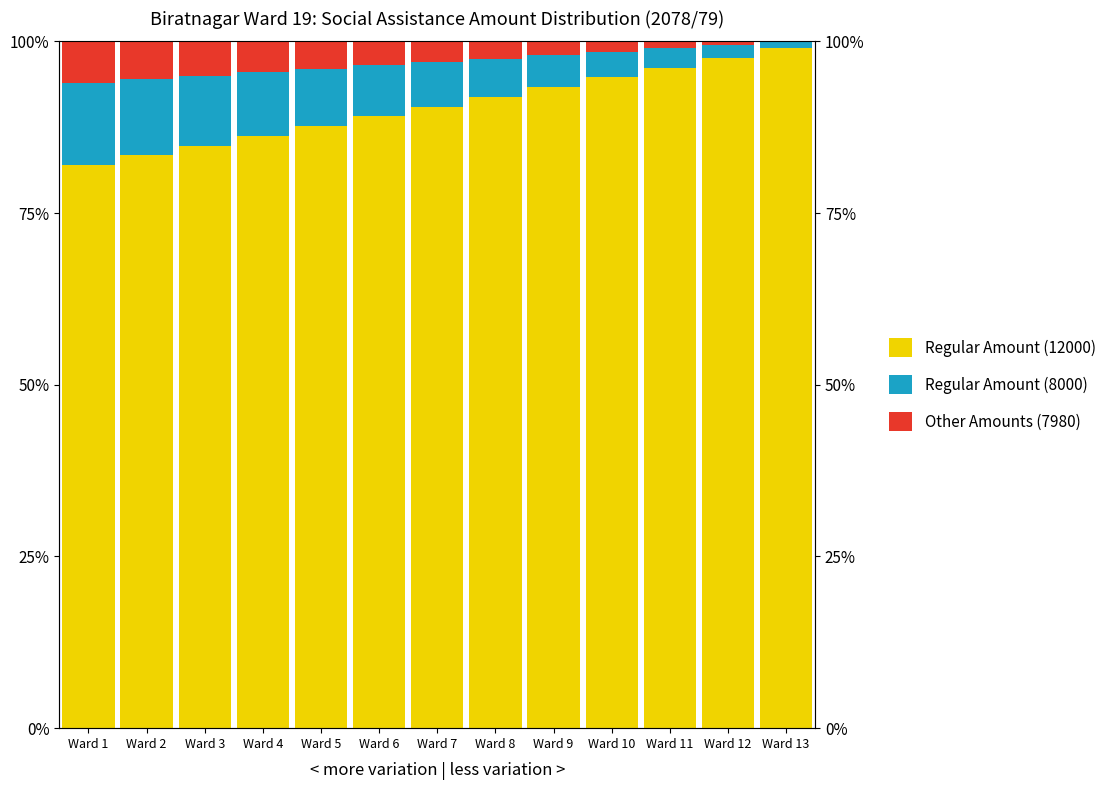

The Regular Amount (12000) series shows 56.9 at Ward 2. True or false?

False